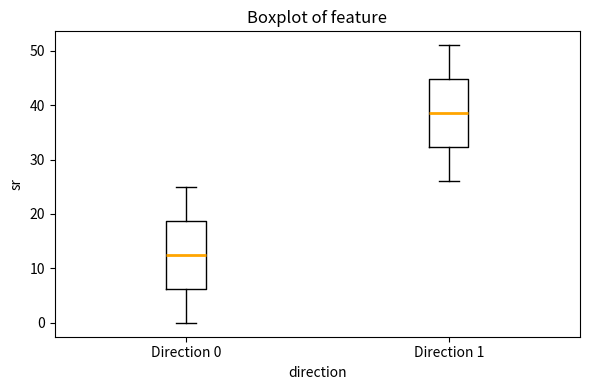

Which box has the highest median line?

Direction 1